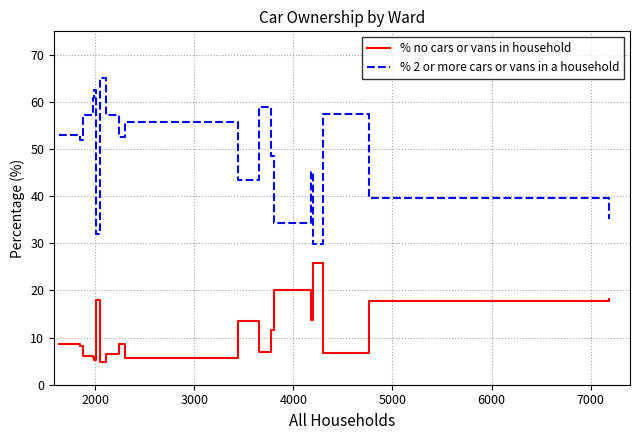

True or false: % 2 or more cars or vans in a household and % no cars or vans in household cross at least once.

False